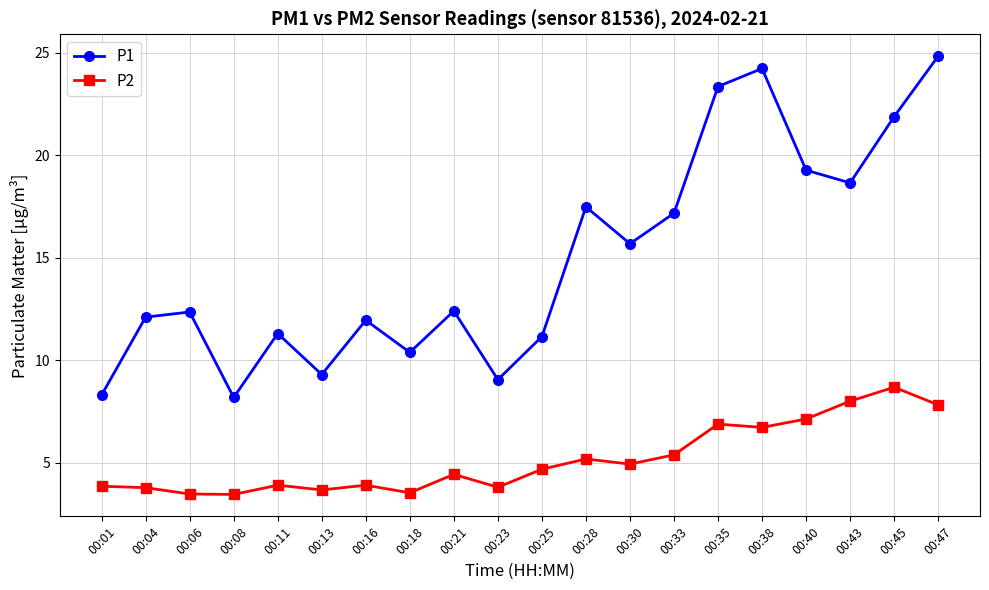

Read the P1 value at 00:21.

12.4